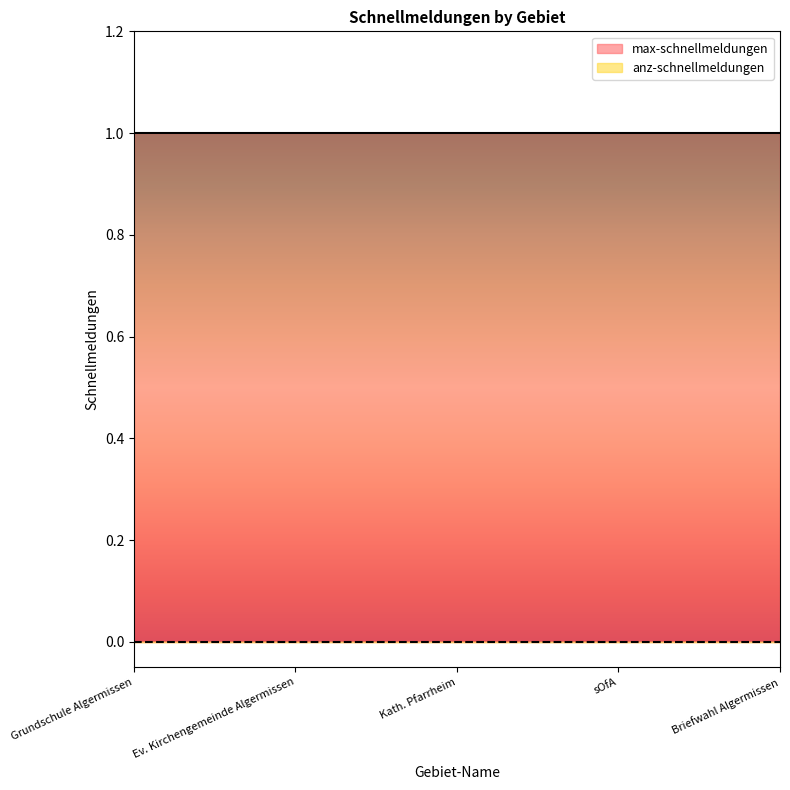

Which series has the largest range (max minus min)?

max-schnellmeldungen